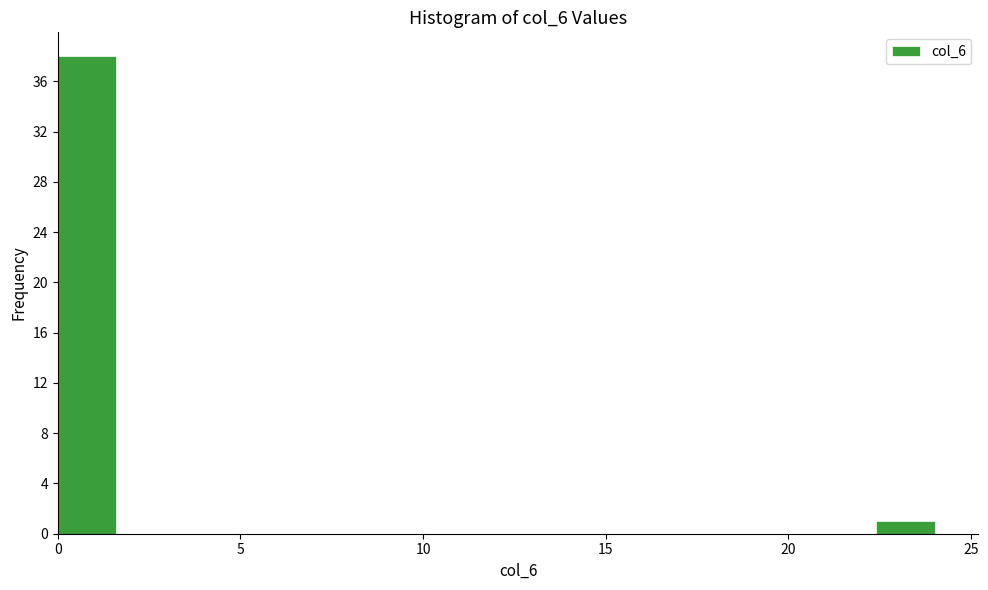

Read against the x-axis, roughly where is the centre of the tallest bar?

1.0